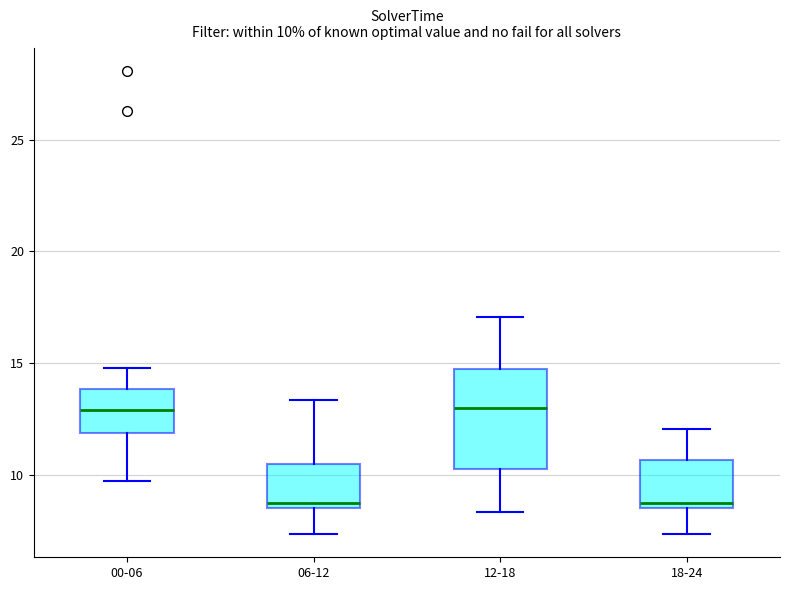

Which box is the tallest, from its lower edge to its upper edge?

12-18